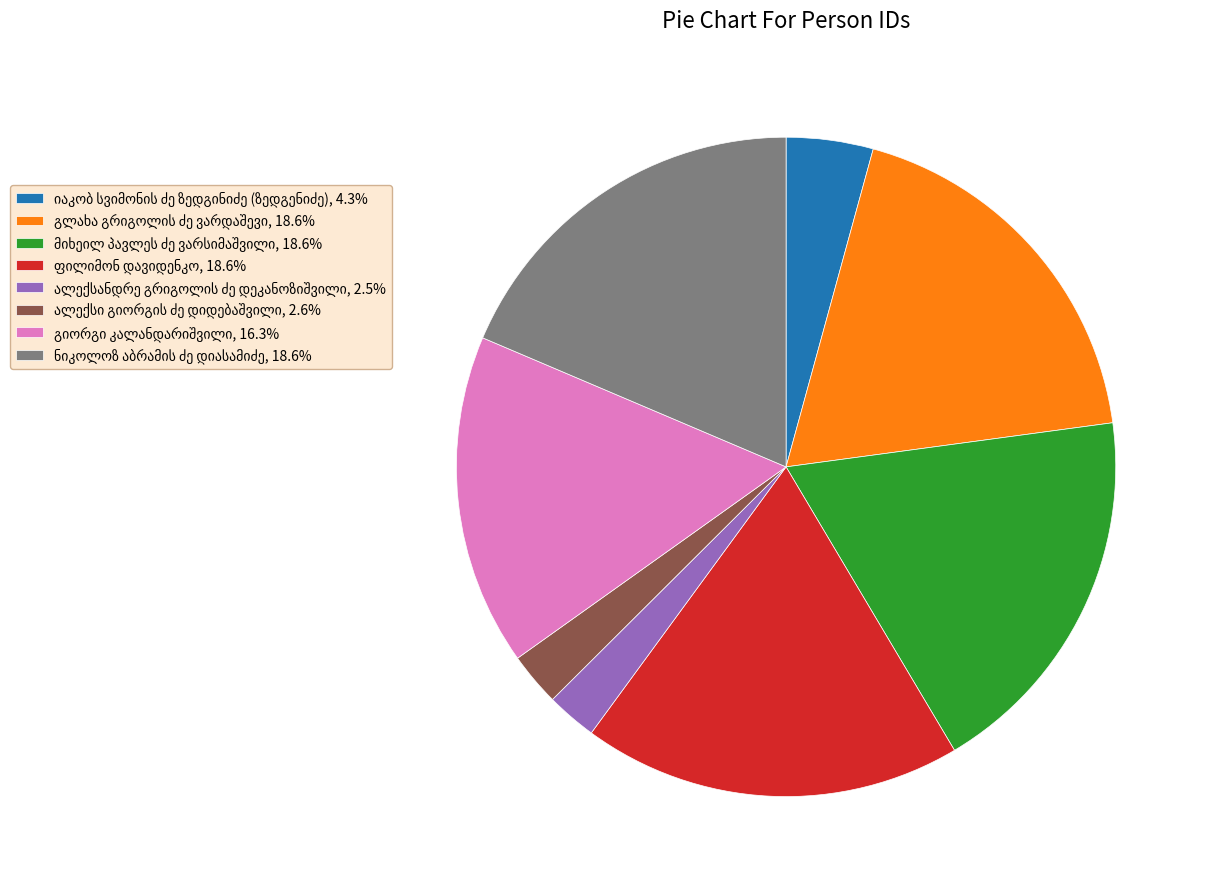

Is there a majority slice in this chart?

No